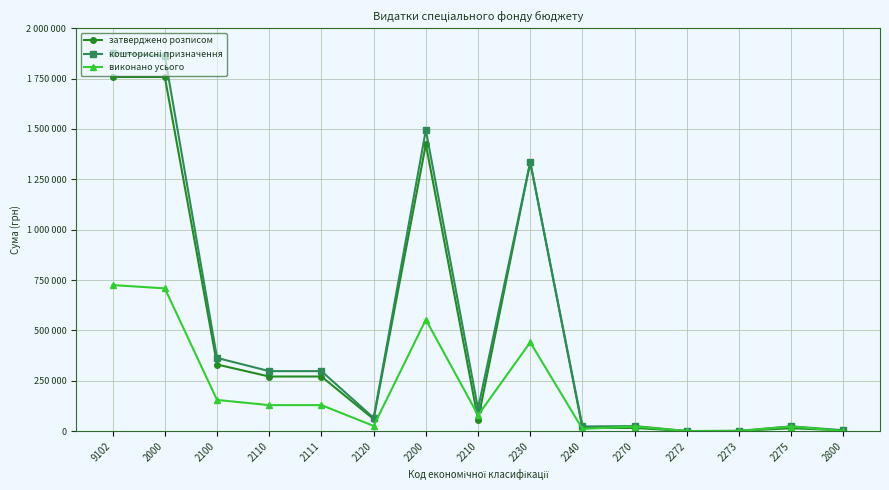

Does the chart have visible grid lines?

Yes